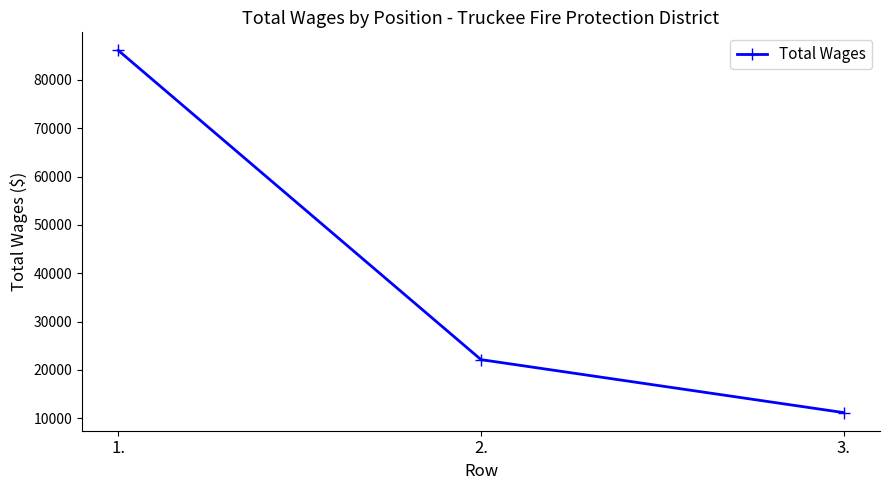

What is the change in value from 2. to 3.?

-10969